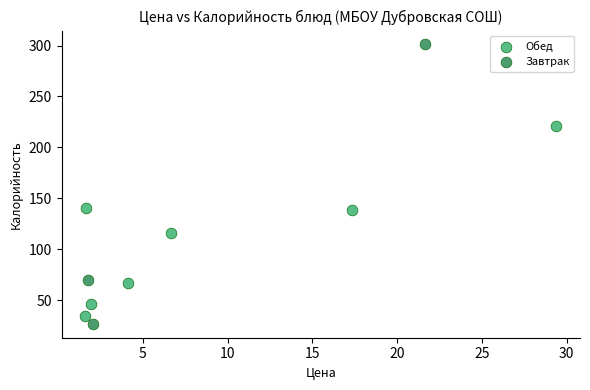

Which series contains the highest Y value?

Завтрак